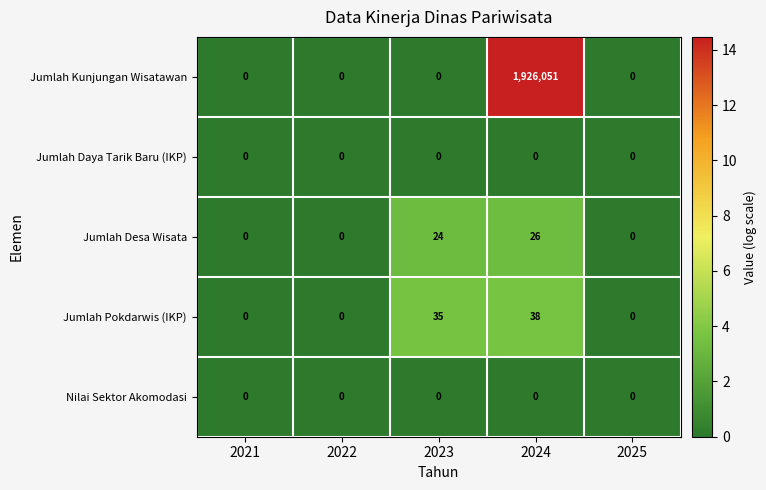

Which series has the largest range (max minus min)?

Jumlah Kunjungan Wisatawan